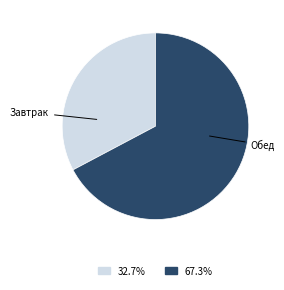

How many segments does this pie chart have?

2